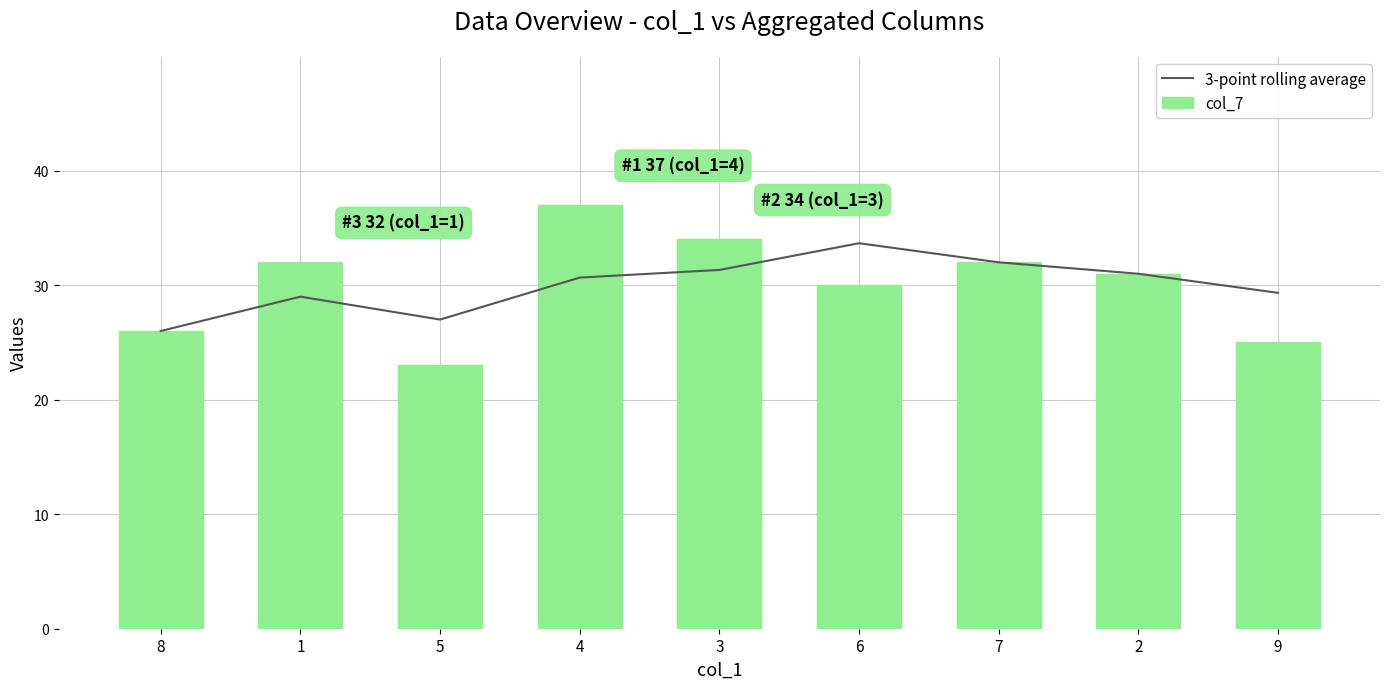

How many distinct data groups are displayed?

2